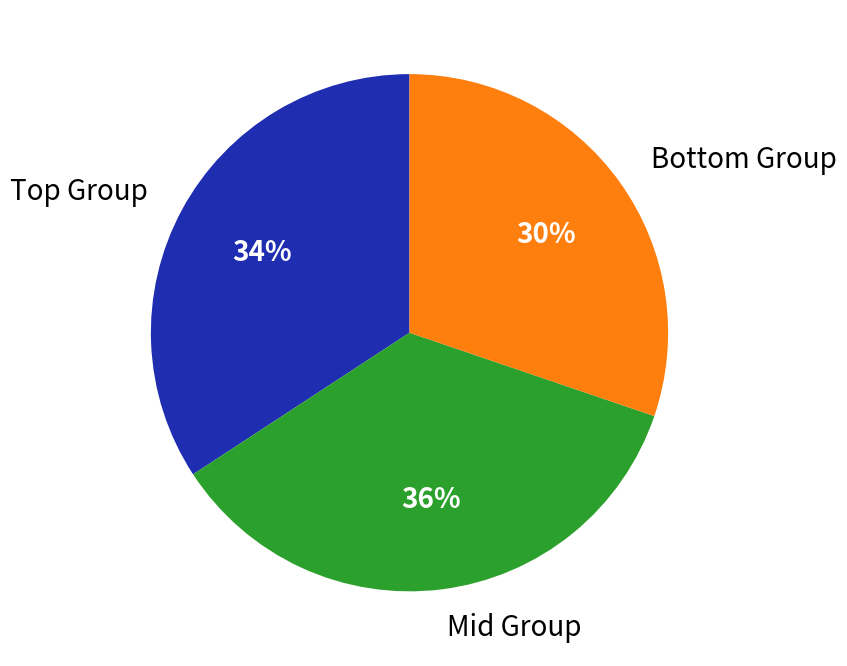

What percentage is the Mid Group slice, to the nearest percent?

36%